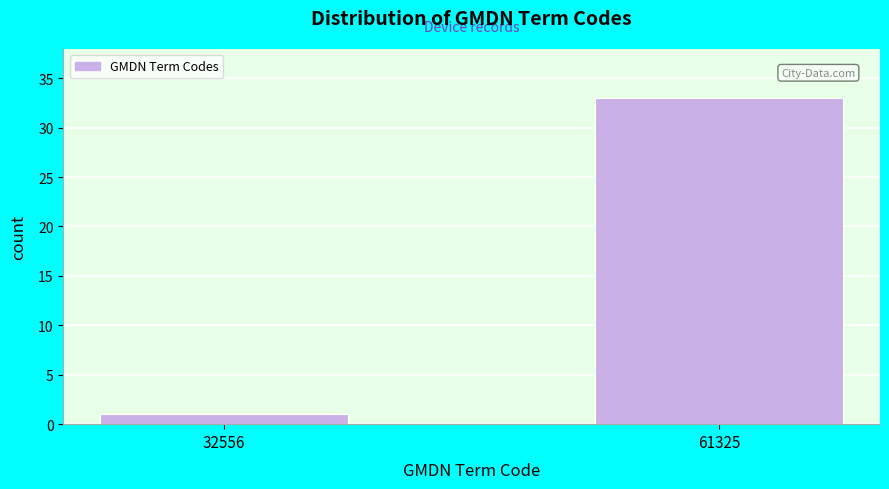

Reading right to left, extract all data points from this chart.

33	1